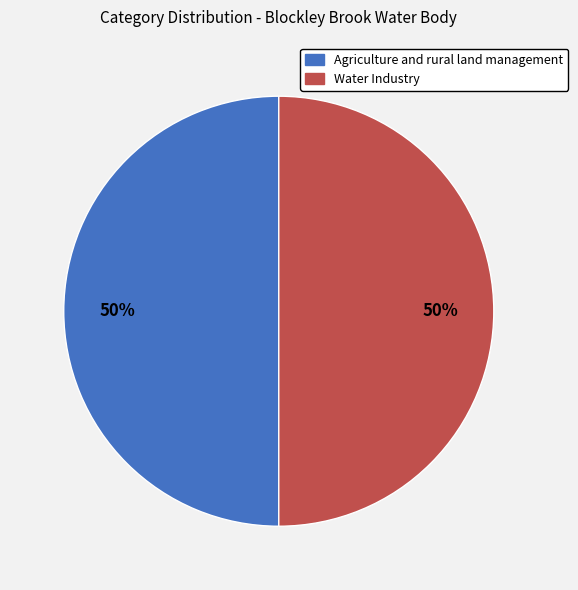

The Agriculture and rural land management slice represents 50% of the pie. True or false?

True